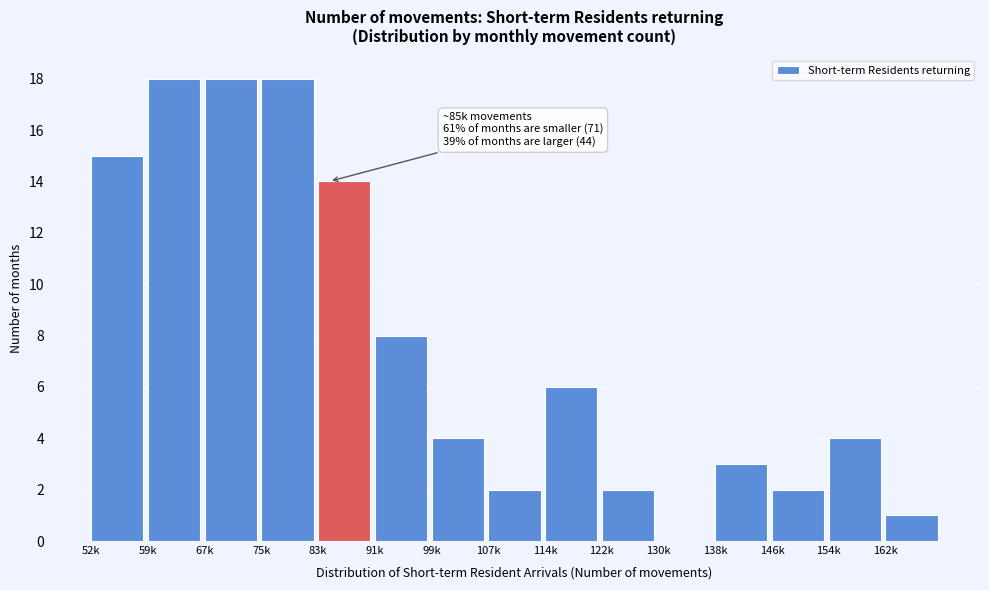

Reading left to right, list all the values displayed in this chart.

52k=15	59k=18	67k=18	75k=18	83k=14	91k=8	99k=4	107k=2	114k=6	122k=2	130k=0	138k=3	146k=2	154k=4	162k=1